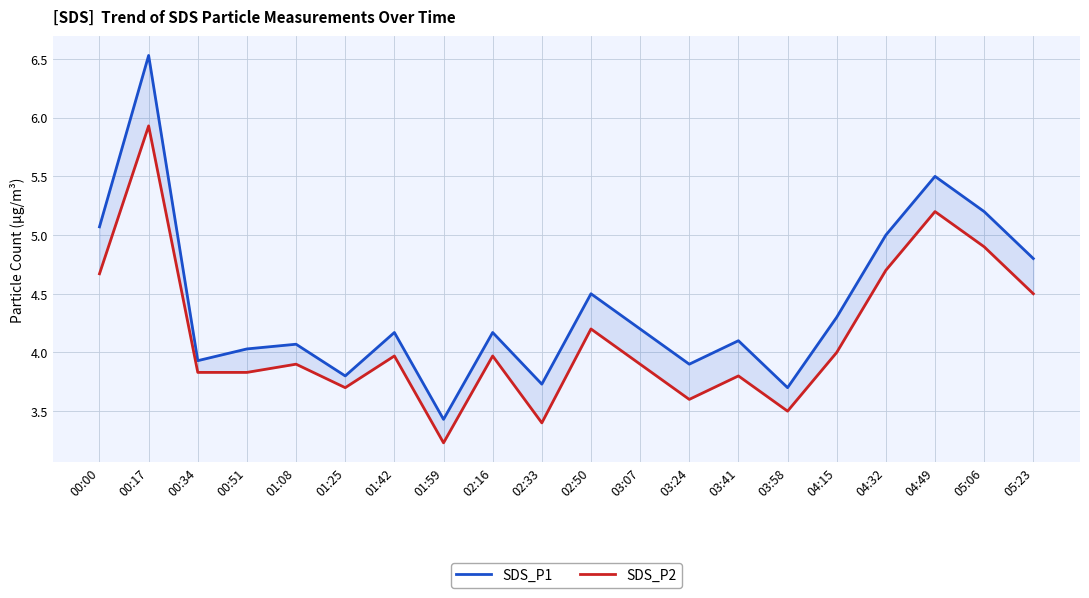

Rank the series by their maximum value, from highest to lowest.

SDS_P1, SDS_P2